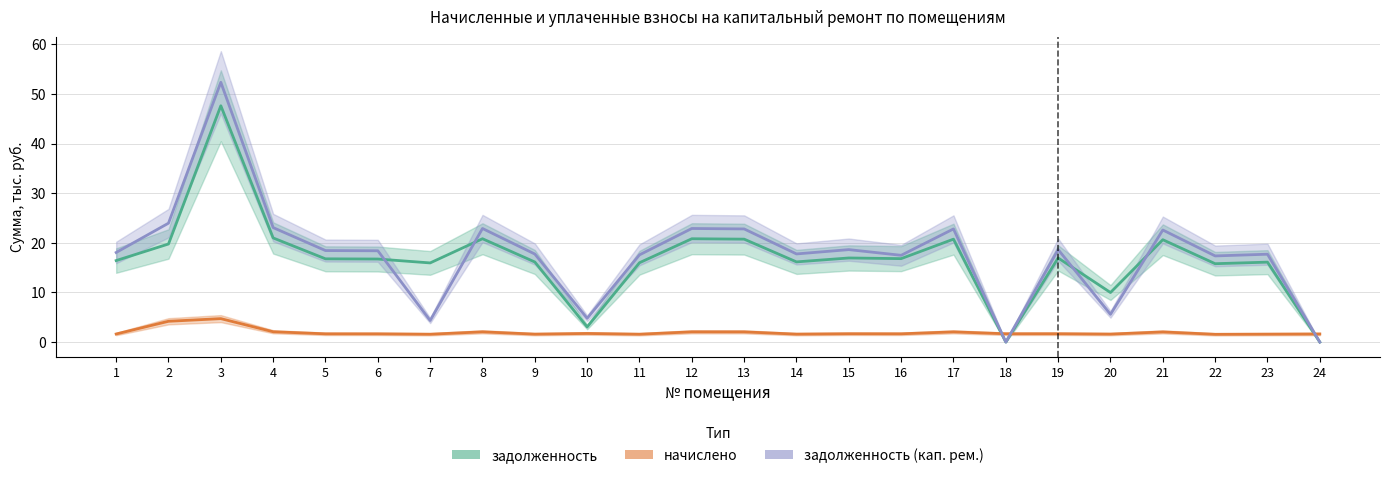

What is the total value across all series at 10?

9.6